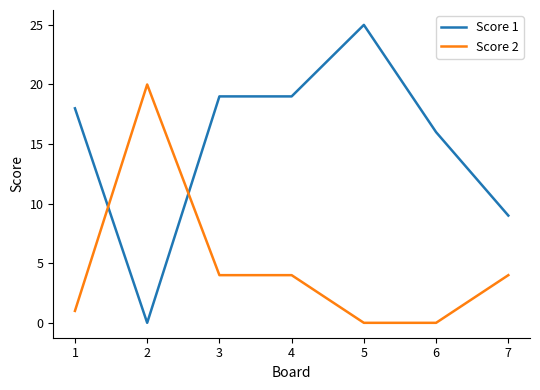

Is the value of Score 1 at 2 greater than the value of Score 2 at 2?

No